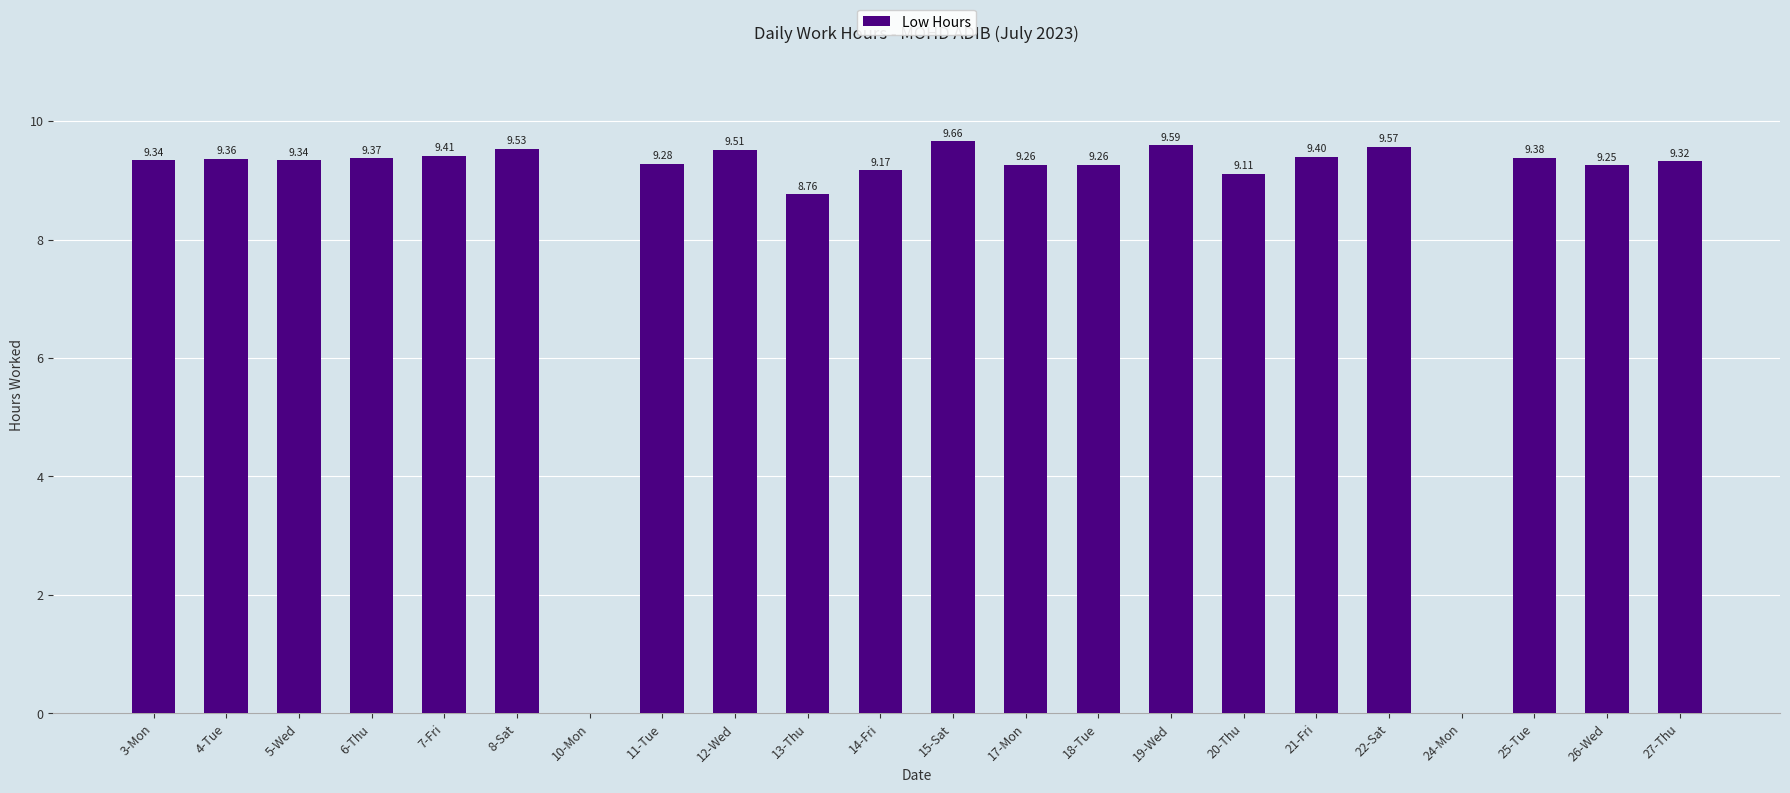

True or false: the data shows 9.3 at 27-Thu.

True